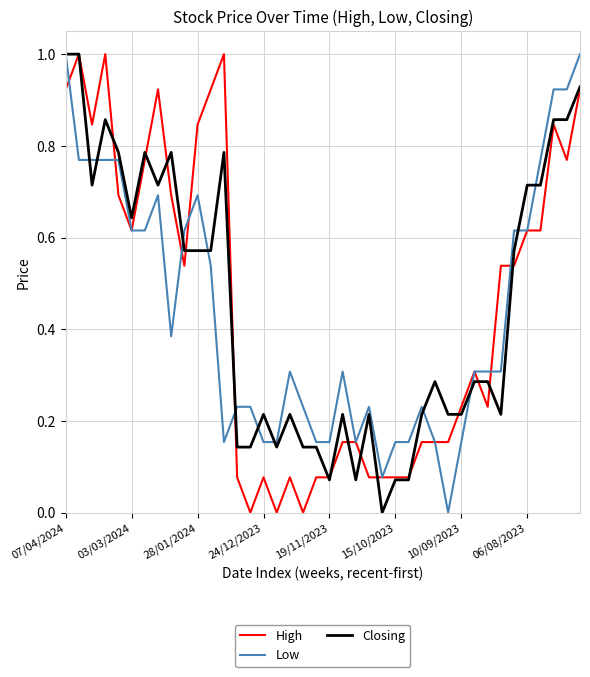

What is the highest value of the Low series?

1.0